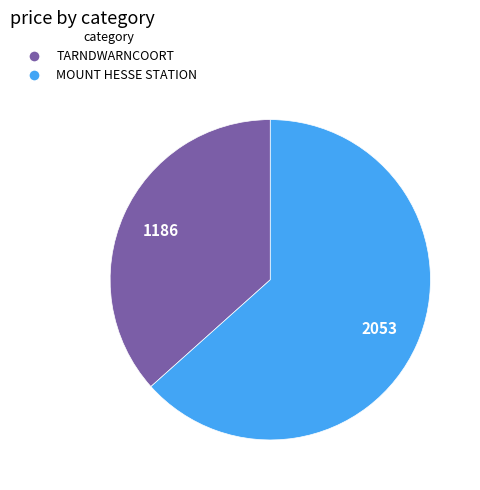

What is the ratio of the value at MOUNT HESSE STATION to the value at TARNDWARNCOORT?

1.7